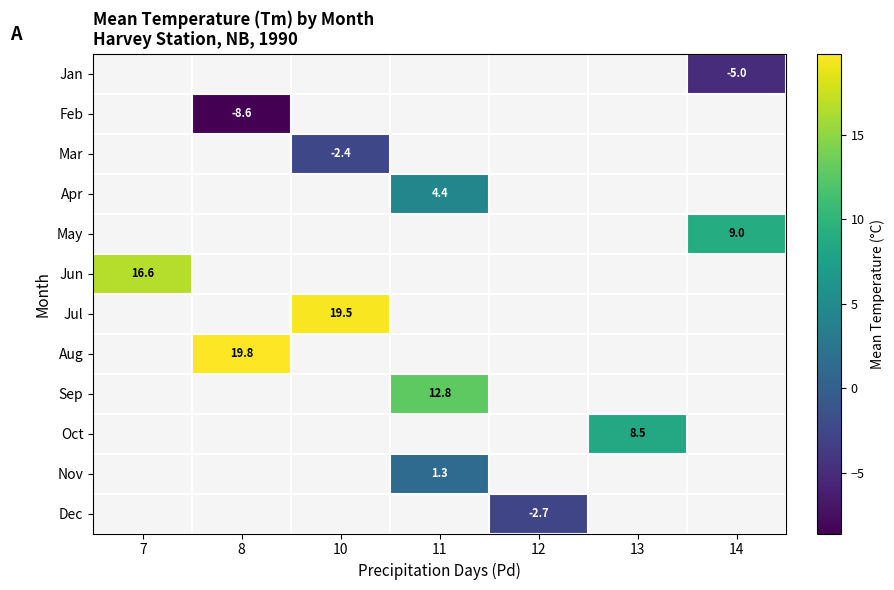

Is it true that Apr equals 2.6 at 11?

False